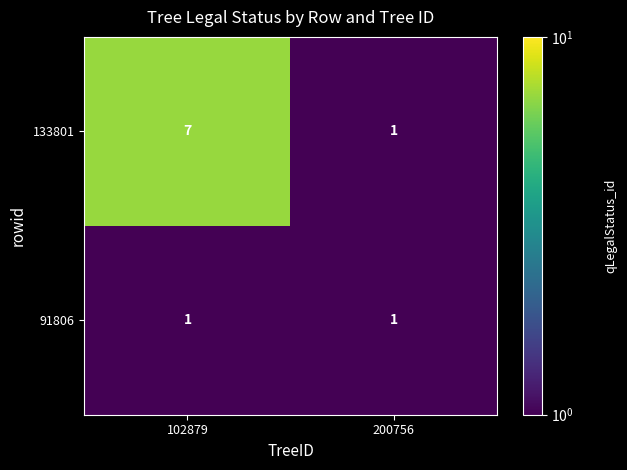

What is the smallest value displayed?

1